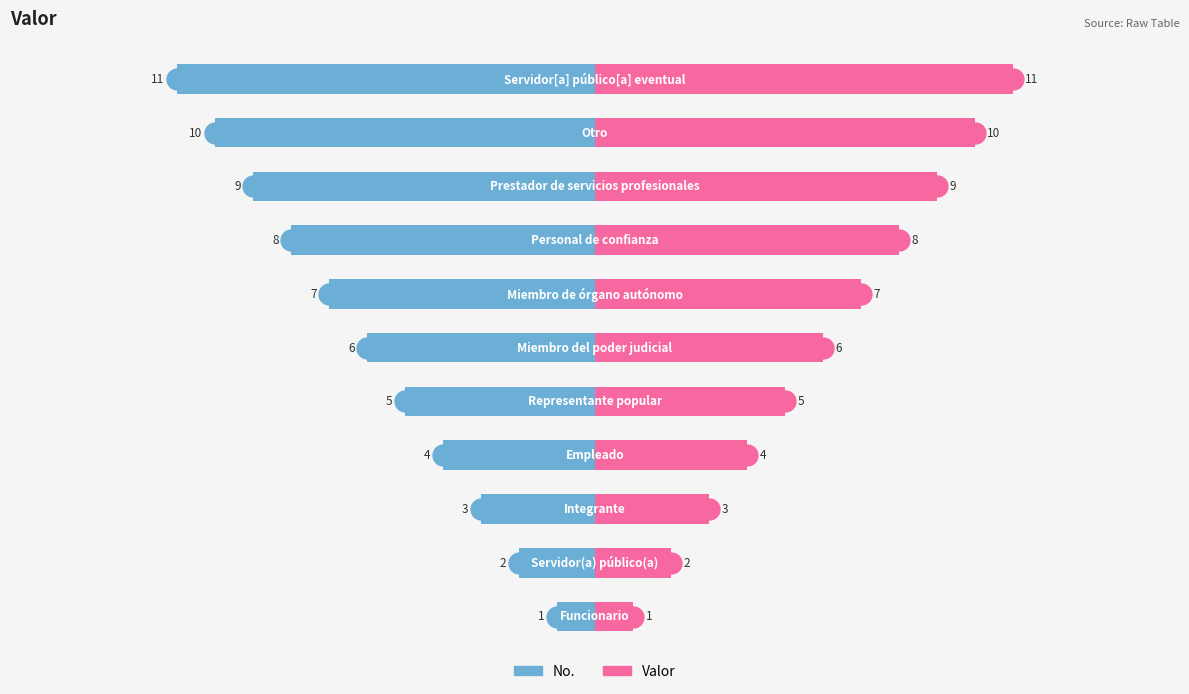

At which category does the chart reach its peak across all series?

Servidor[a] público[a] eventual